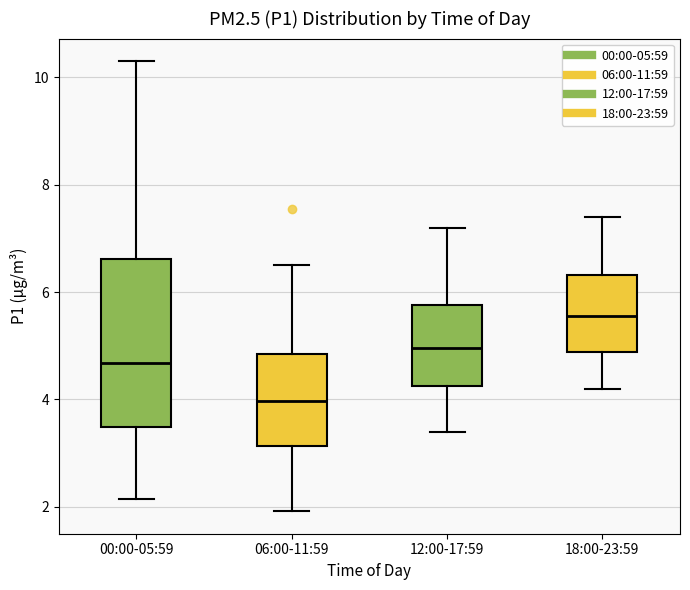

Reading left to right, transcribe this box plot: for each box, give where its median line is, the range the box spans, and where its two whiskers end, as read against the y-axis. The values are not printed on the chart, so give them approximately, as read against the axis.

00:00-05:59: median 4.6, box 3.4 to 6.6, whiskers 2.2 to 10.4
06:00-11:59: median 4.0, box 3.2 to 4.8, whiskers 2.0 to 6.6
12:00-17:59: median 5.0, box 4.2 to 5.8, whiskers 3.4 to 7.2
18:00-23:59: median 5.6, box 4.8 to 6.4, whiskers 4.2 to 7.4